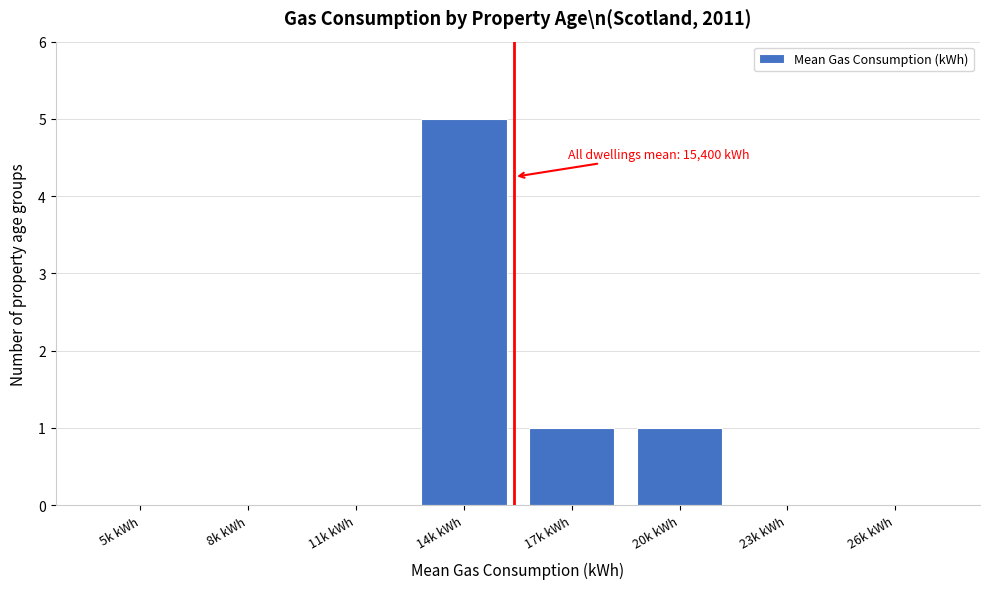

Reading left to right, list all the values displayed in this chart.

5k kWh=0	8k kWh=0	11k kWh=0	14k kWh=5	17k kWh=1	20k kWh=1	23k kWh=0	26k kWh=0